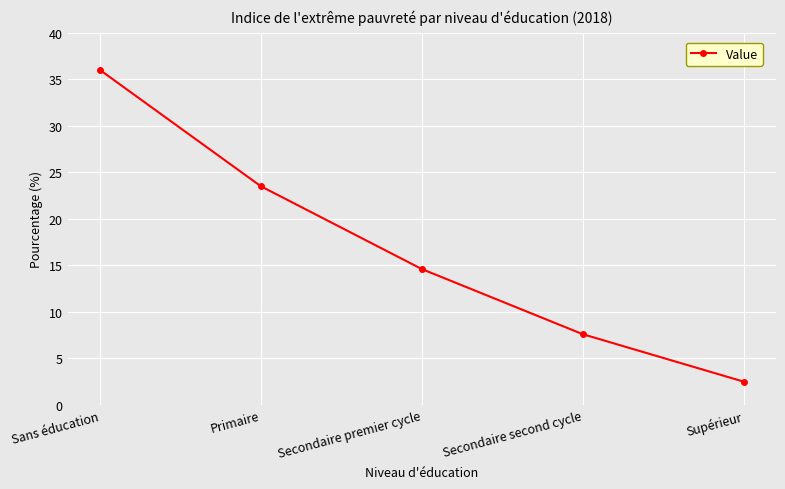

What position from the left is Sans éducation?

1